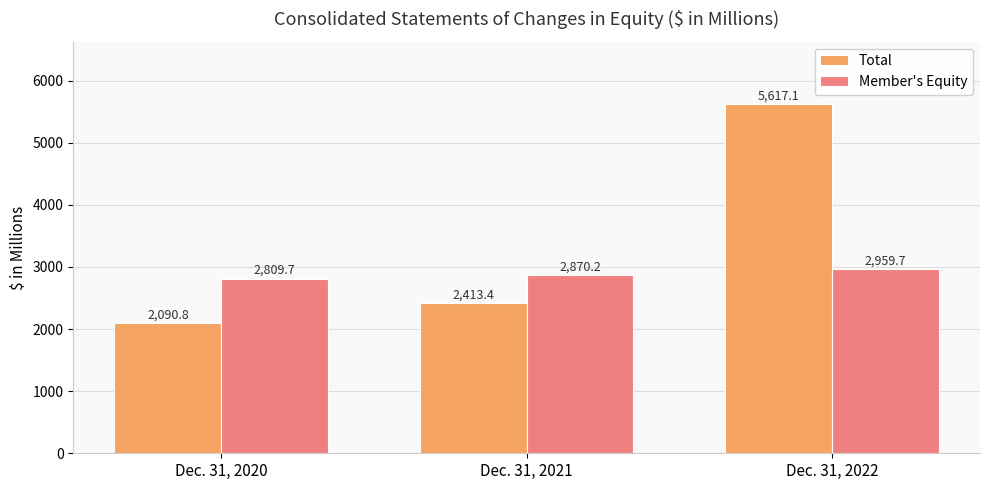

Which label corresponds to the largest value in the chart?

Dec. 31, 2022